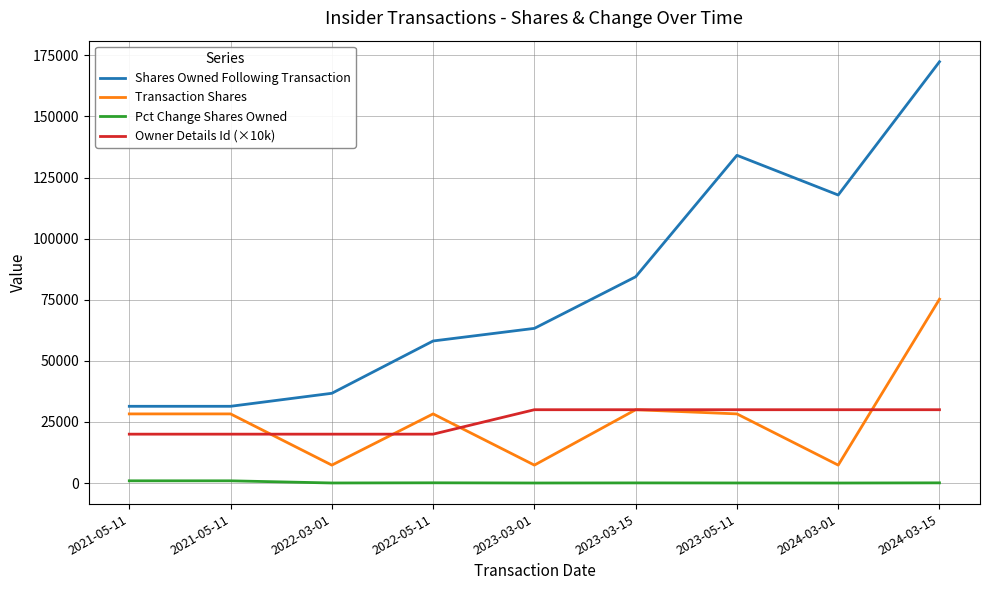

Is the value of Transaction Shares at 2023-03-01 greater than the value of Pct Change Shares Owned at 2023-05-11?

Yes